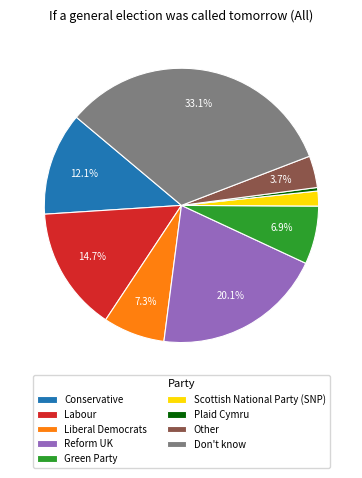

To the nearest percent, what percentage of the pie is Don't know?

33%